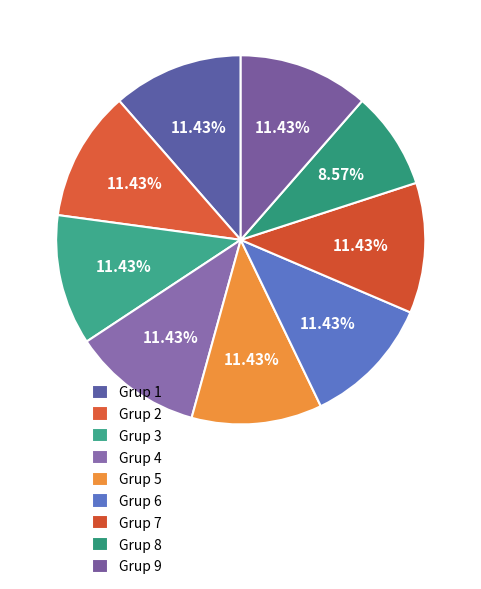

Count the number of slices in the pie.

9